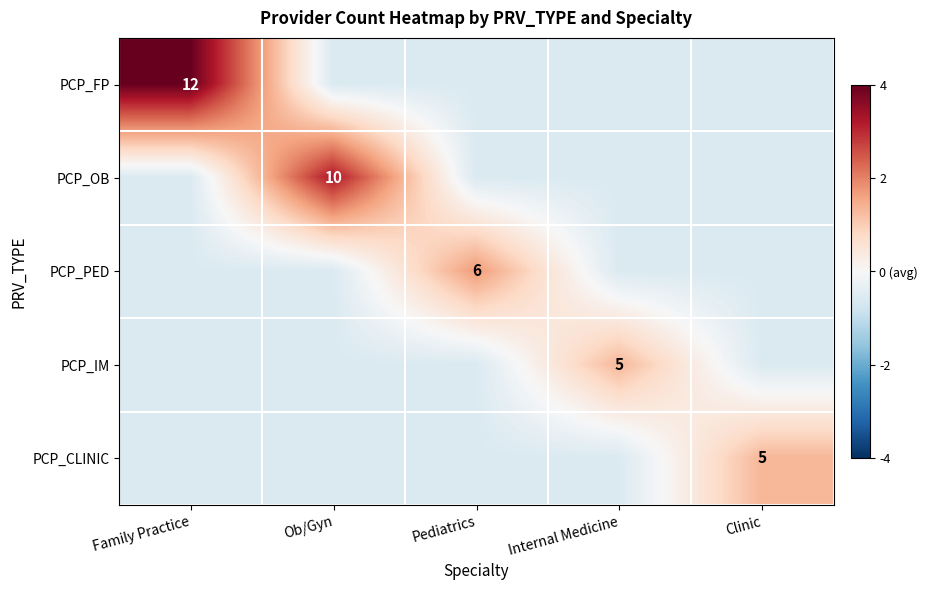

How many data points in PCP_OB are less than 0?

4